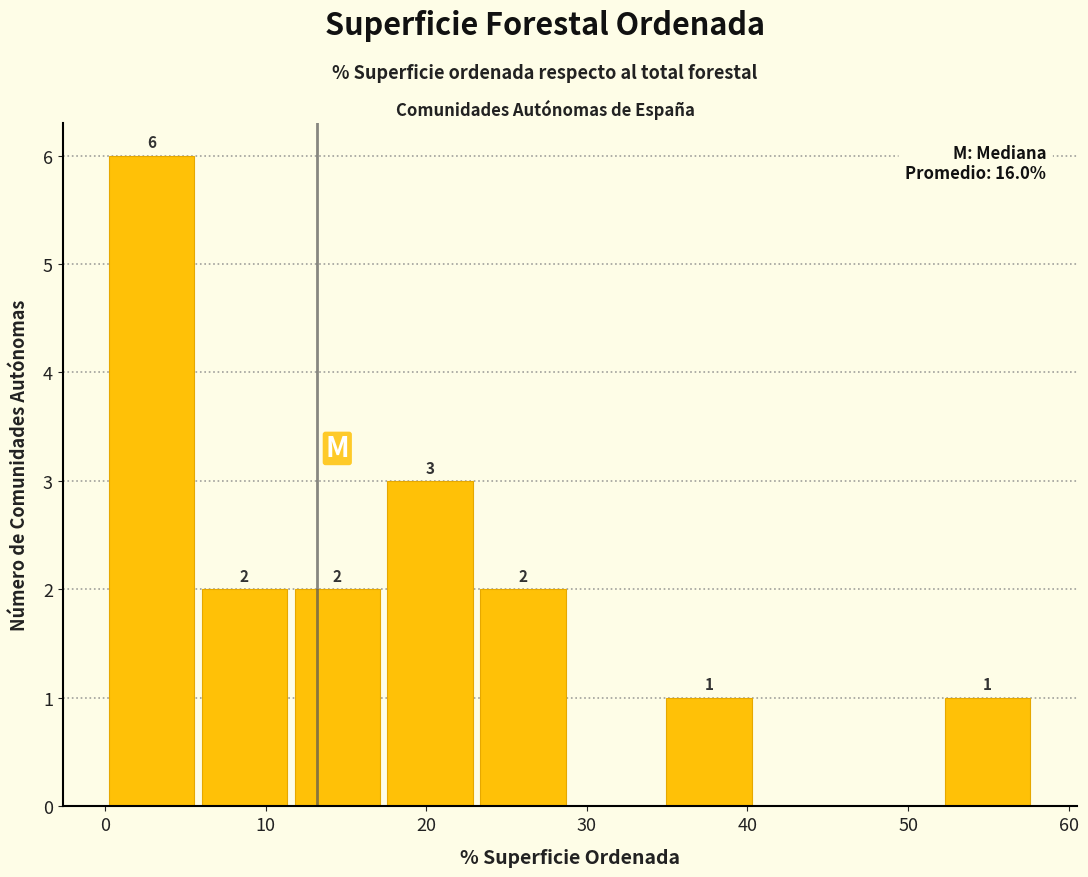

Which range on the x-axis has the tallest bar?

0 to 6